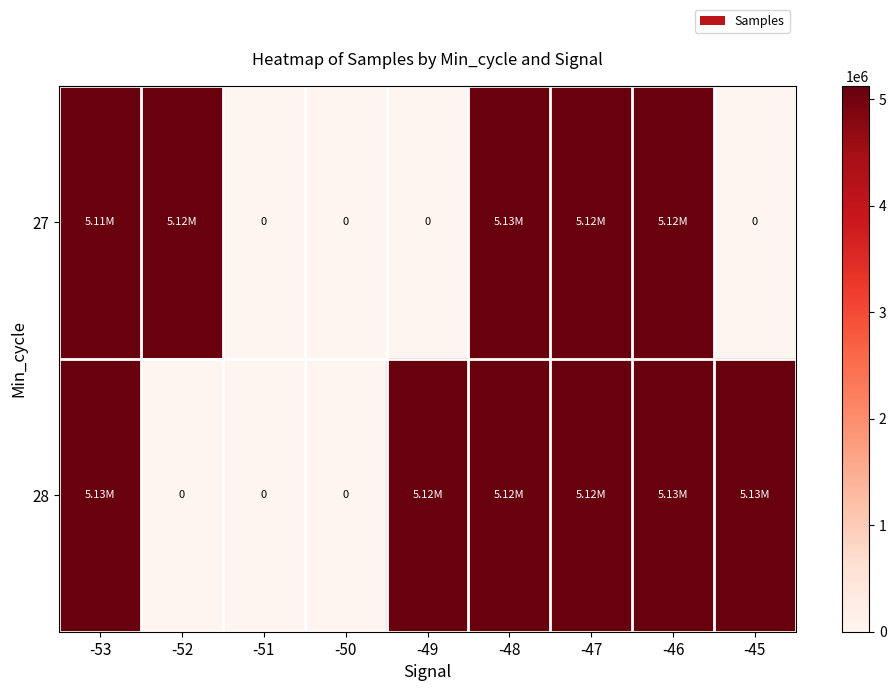

The 28 series shows 5128949 at -46. True or false?

True